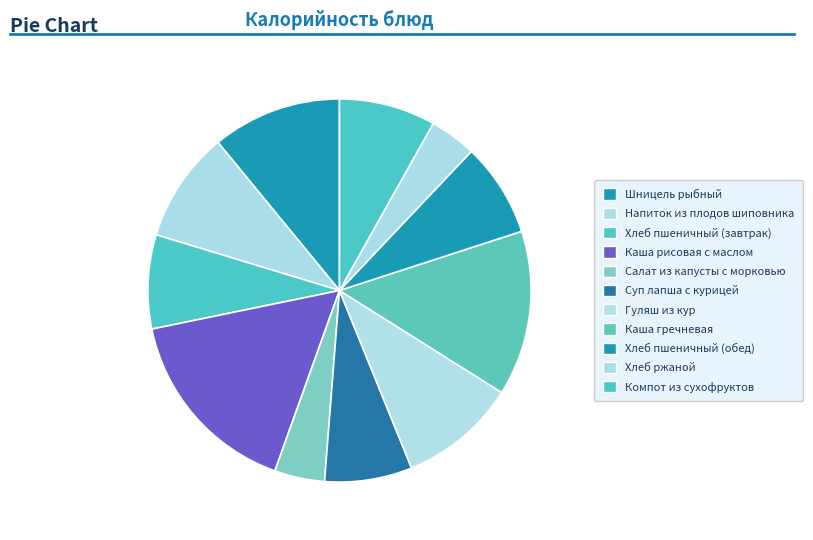

To the nearest percent, what portion does Каша гречневая represent?

14%